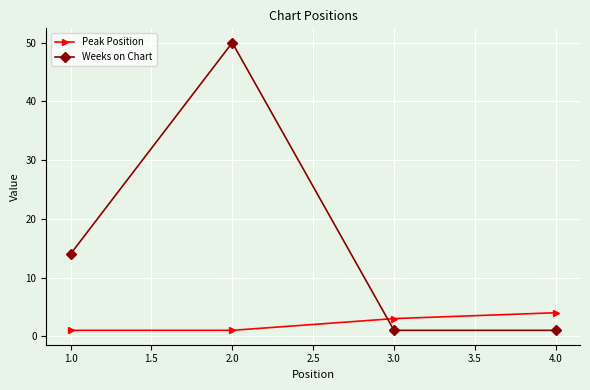

What is the difference between the maximum and minimum values in the Weeks on Chart series?

49